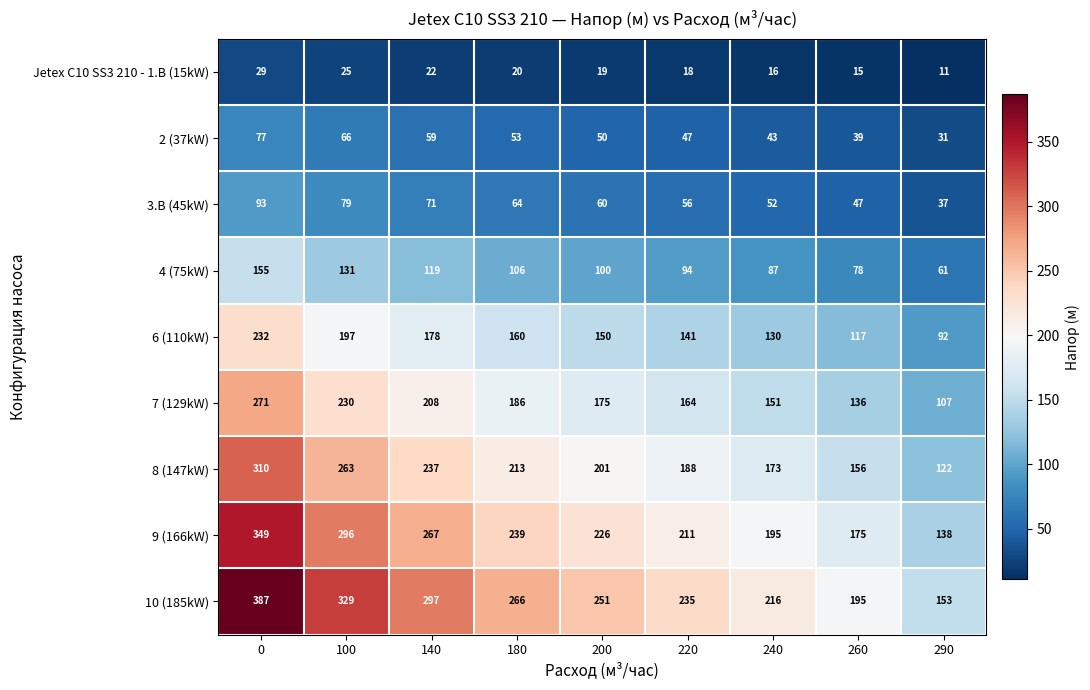

What is the sum of the 10 (185kW) values at 260 and 200?

446